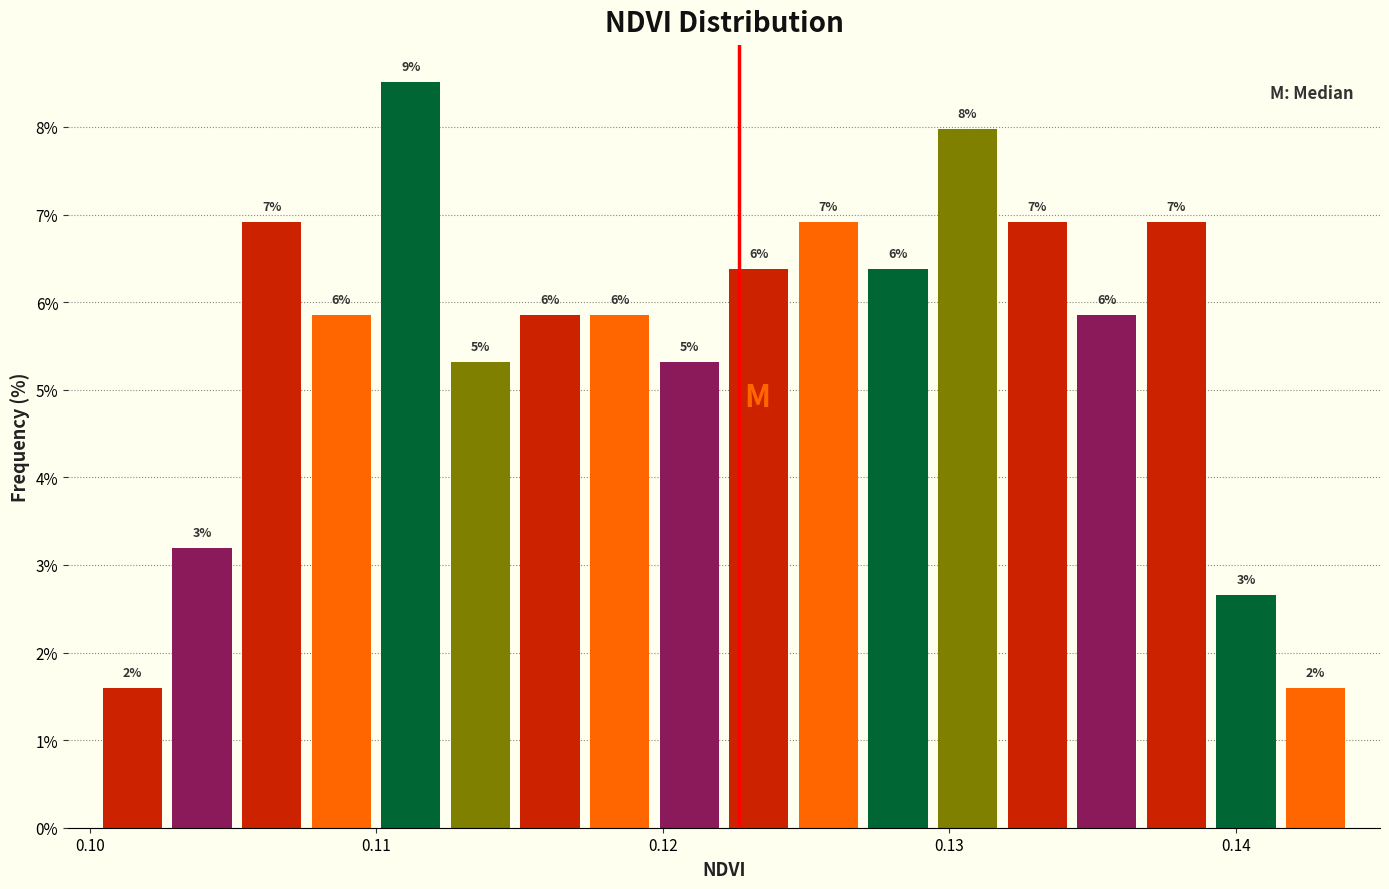

Read against the x-axis, roughly where is the centre of the tallest bar?

0.111